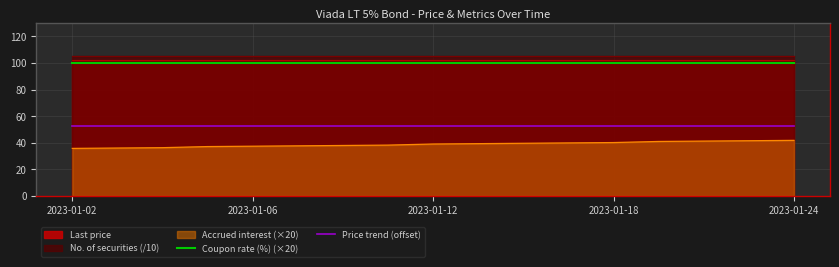

True or false: Price trend (offset) and Coupon rate (%) (×20) cross at least once.

False